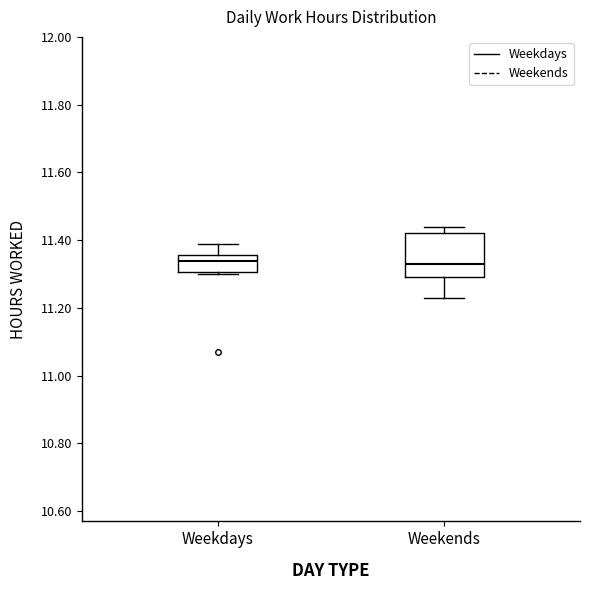

Comparing the boxes themselves (not the whiskers), which one is the tallest?

Weekends